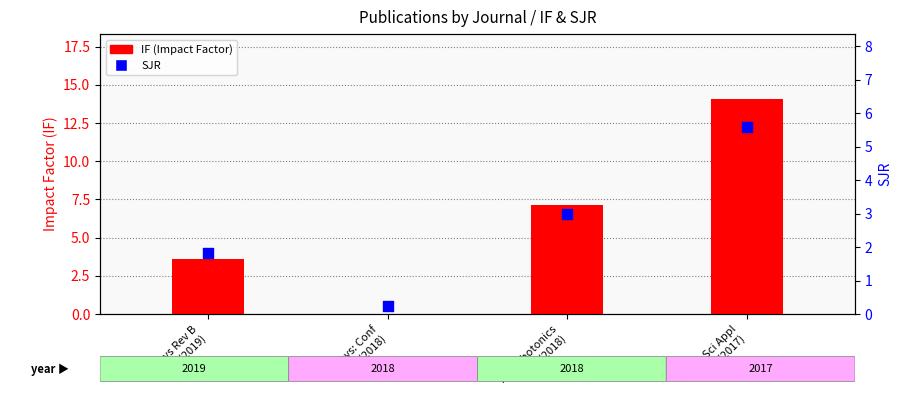

At how many categories does at least one series exceed 6?

2